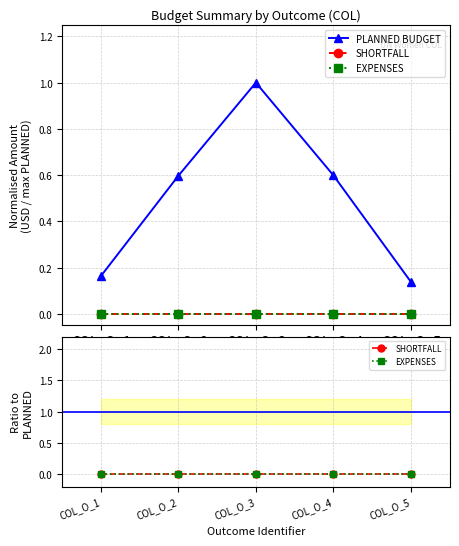

Which series changed the most between COL_O_3 and COL_O_5?

PLANNED BUDGET